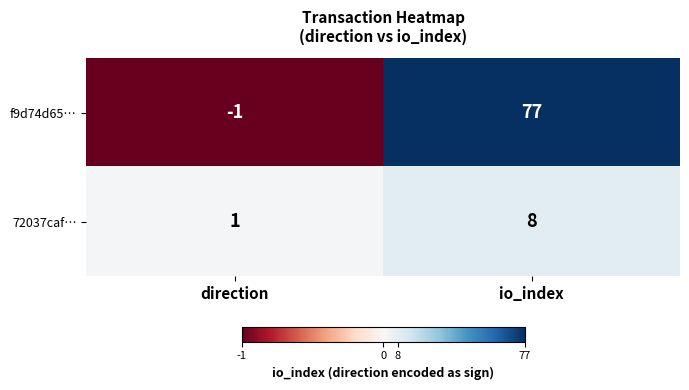

Reading left to right, what are all the values shown in this chart?

f9d74d65…: -1	77
72037caf…: 1	8